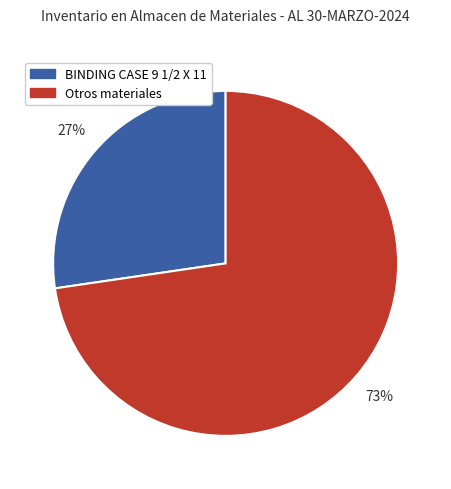

True or false: Otros materiales accounts for 87% of the total.

False